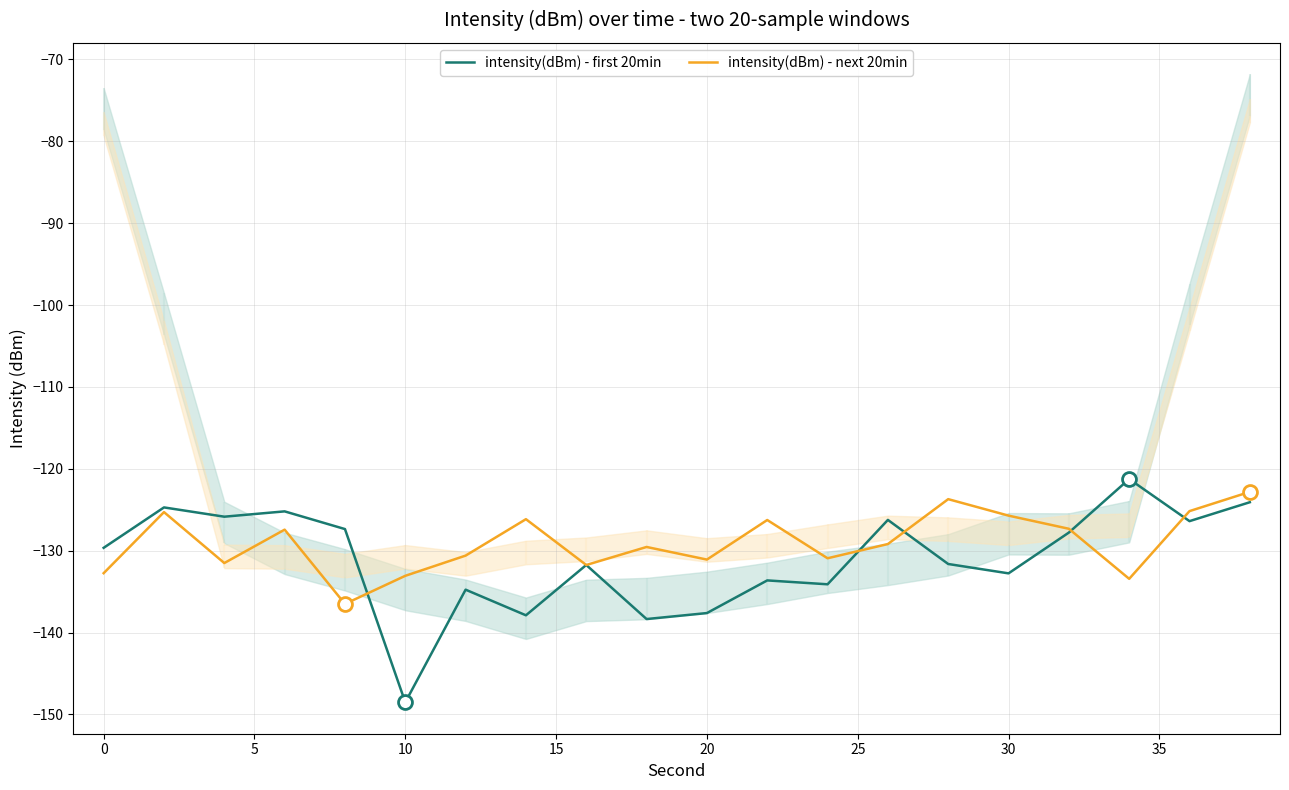

What is the maximum value for intensity(dBm) - first 20min?

-121.3